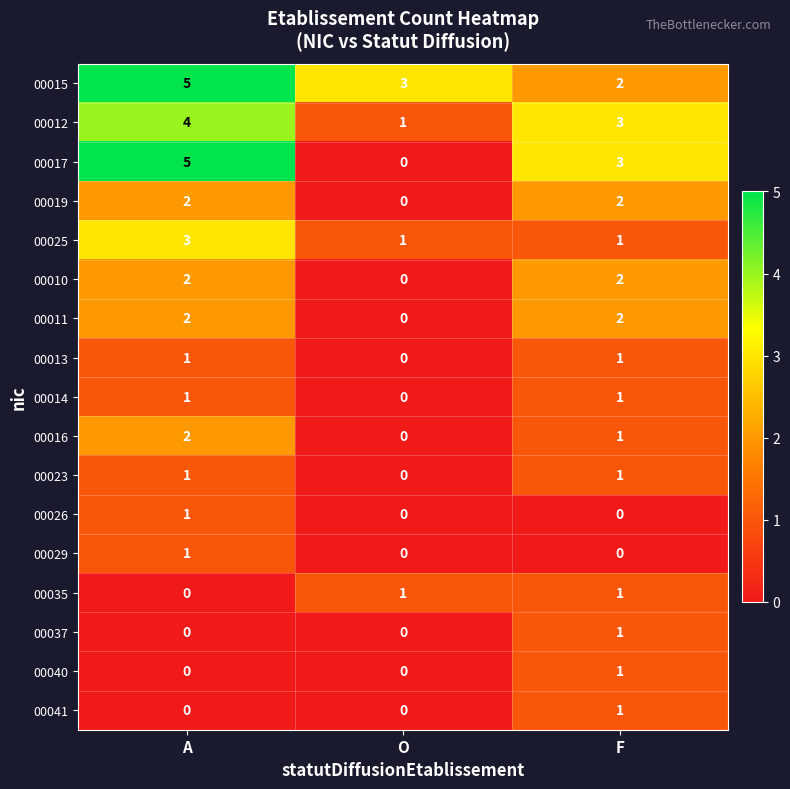

At which label does 00026 reach its peak?

A